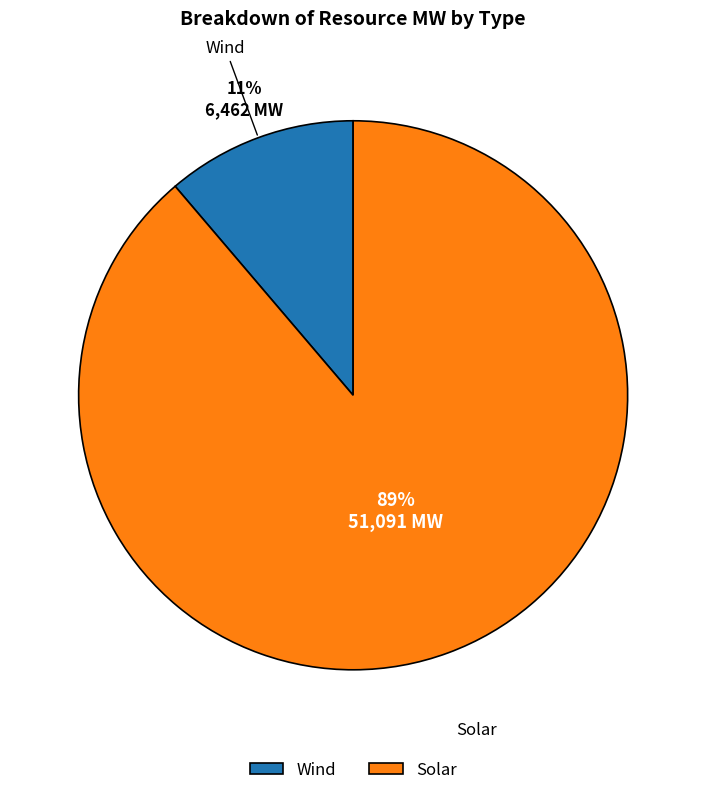

The Wind slice represents 1% of the pie. True or false?

False